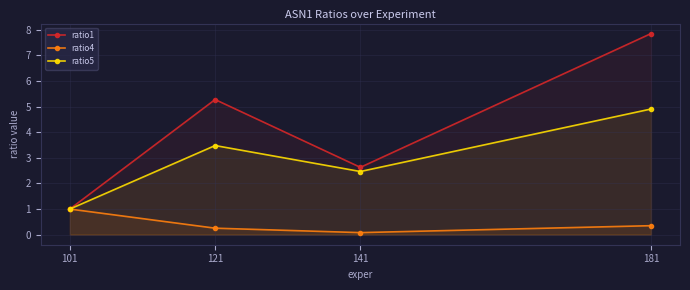

Reading left to right, extract all data points from this chart.

ratio1: 1.0	5.3	2.6	7.8
ratio4: 1.0	0.3	0.1	0.4
ratio5: 1.0	3.5	2.5	4.9